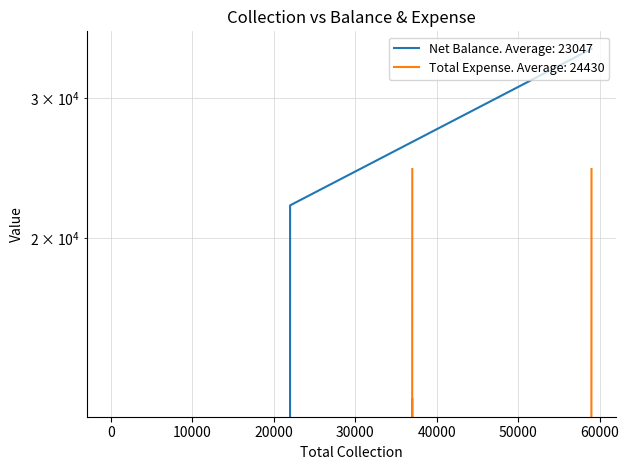

Which series changed the most between 37000 and 59000?

Net Balance